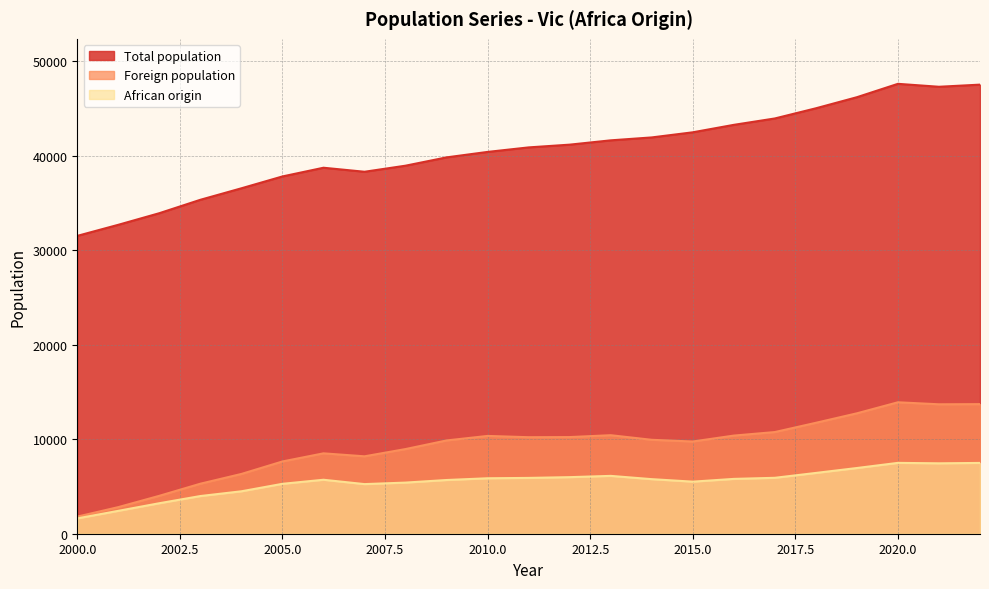

True or false: African origin and Foreign population cross at least once.

False